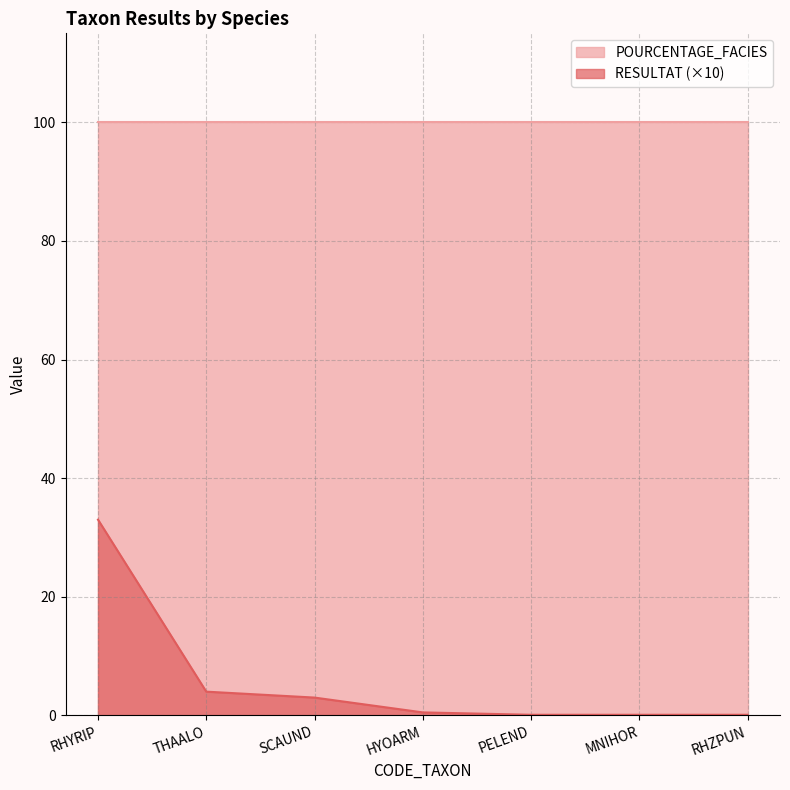

List the labels in order of value, smallest first.

PELEND, MNIHOR, RHZPUN, HYOARM, SCAUND, THAALO, RHYRIP